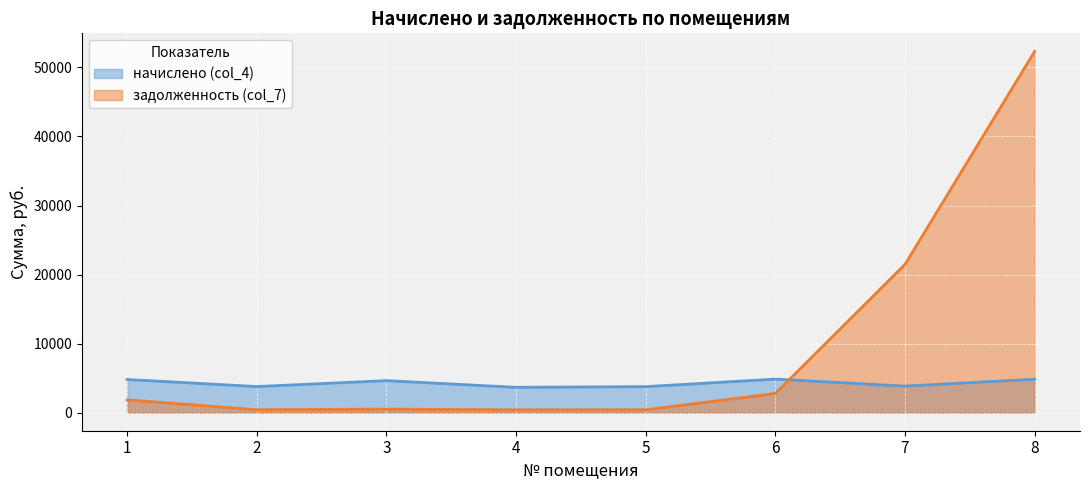

Reading left to right, list all the values displayed in this chart.

начислено (col_4): 4803.9	3781.5	4636.9	3668.7	3769.0	4859.0	3846.3	4846.6
задолженность (col_7): 1851.7	420.2	515.2	407.6	418.8	2779.2	21472.0	52320.4